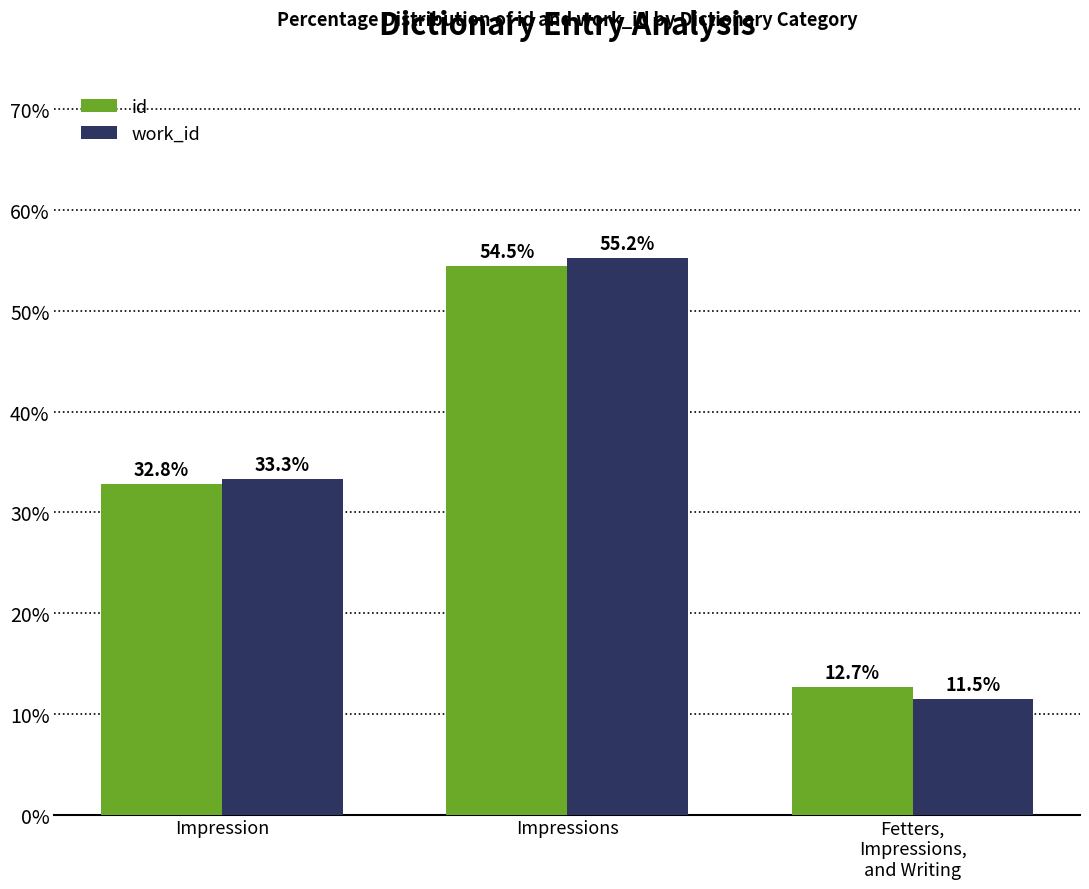

Is it true that work_id equals 24.6 at Impressions?

False